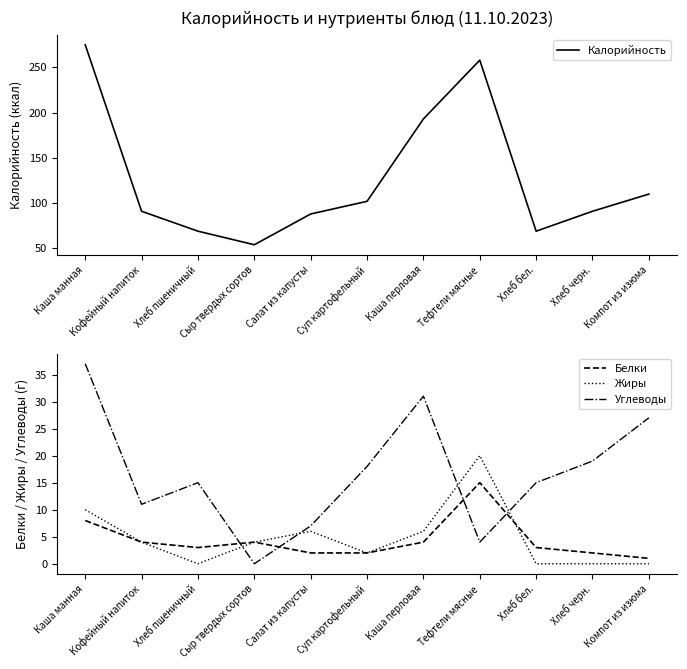

True or false: Калорийность and Углеводы intersect in this chart.

False